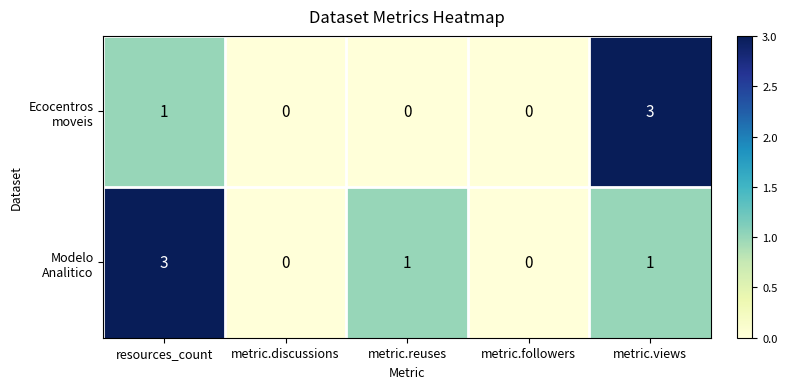

What is the greatest value displayed?

3